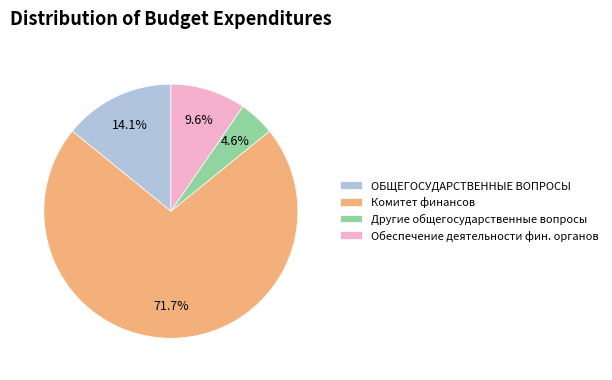

Combined, what portion of the pie is Комитет финансов and Другие общегосударственные вопросы?

76.3%